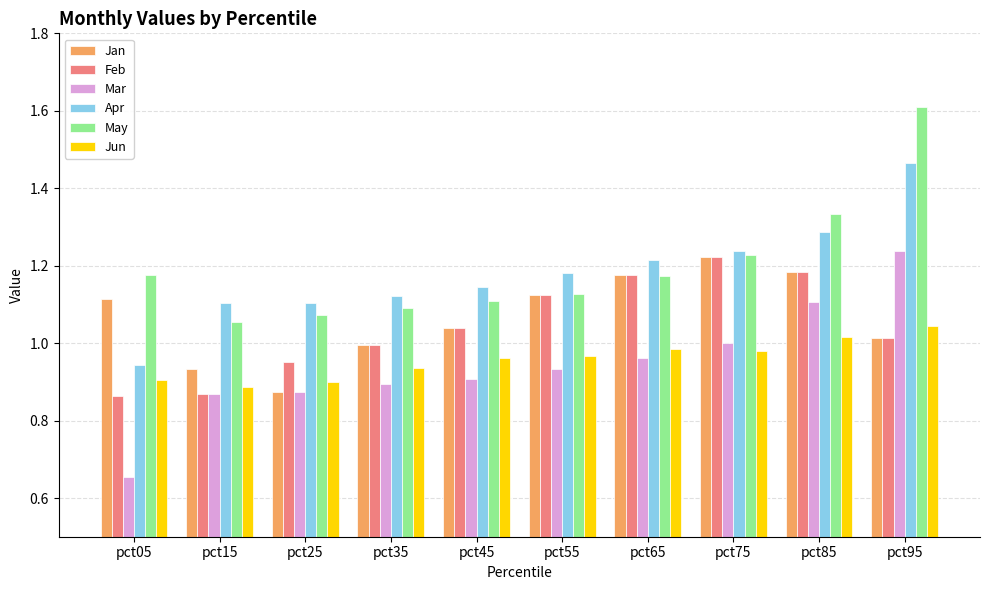

Is the value of May at pct65 greater than the value of Feb at pct55?

Yes